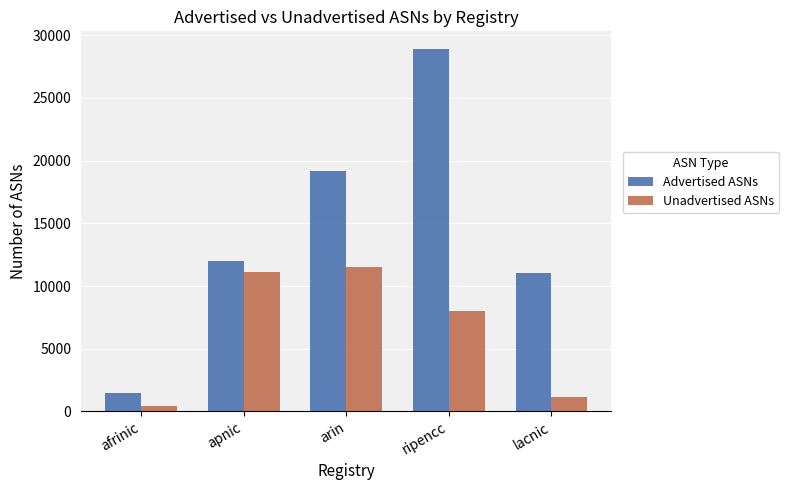

What is the greatest value displayed?

28864